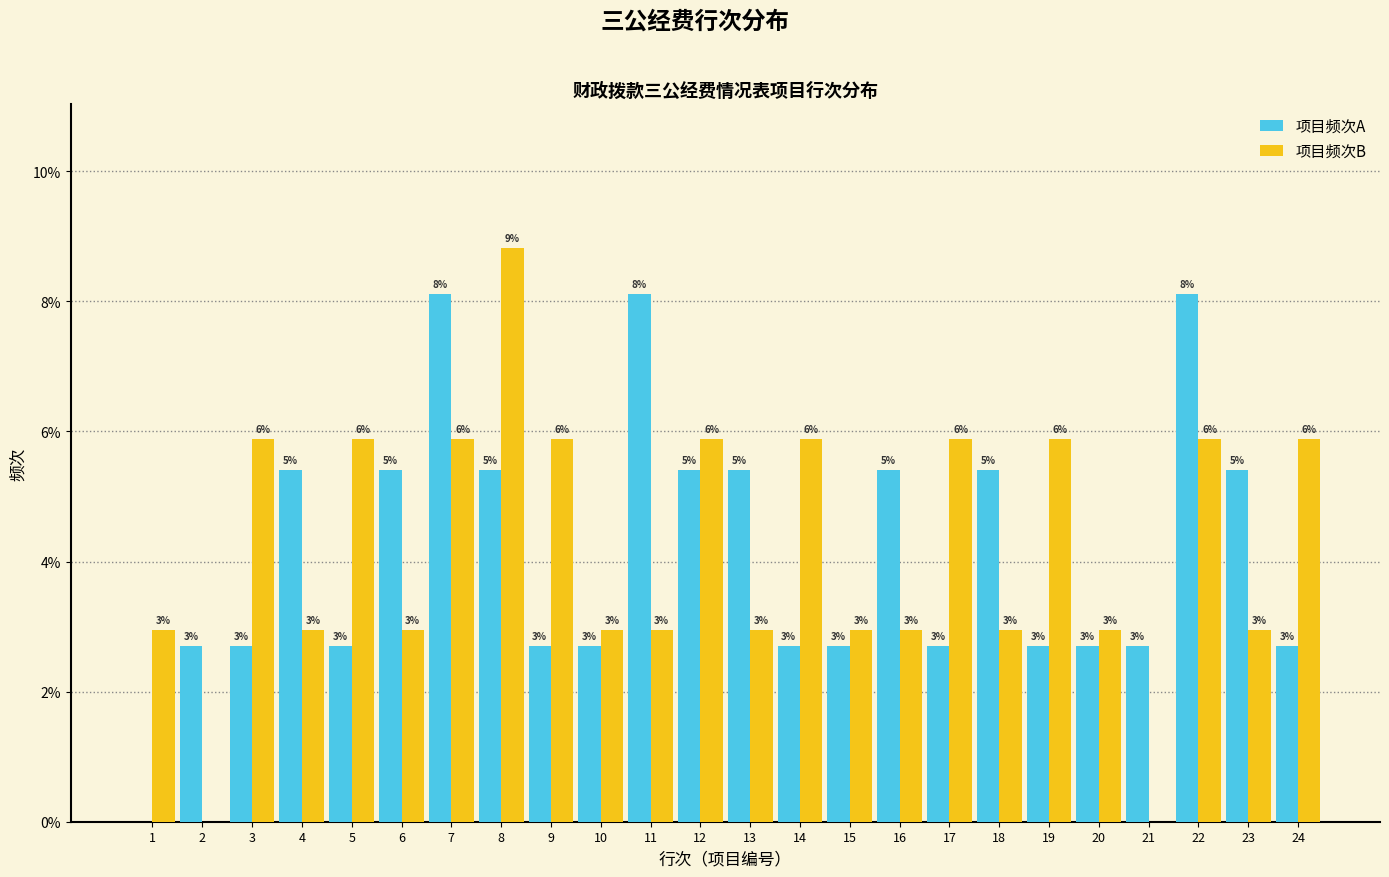

What are all the series names shown in the legend?

项目频次A, 项目频次B